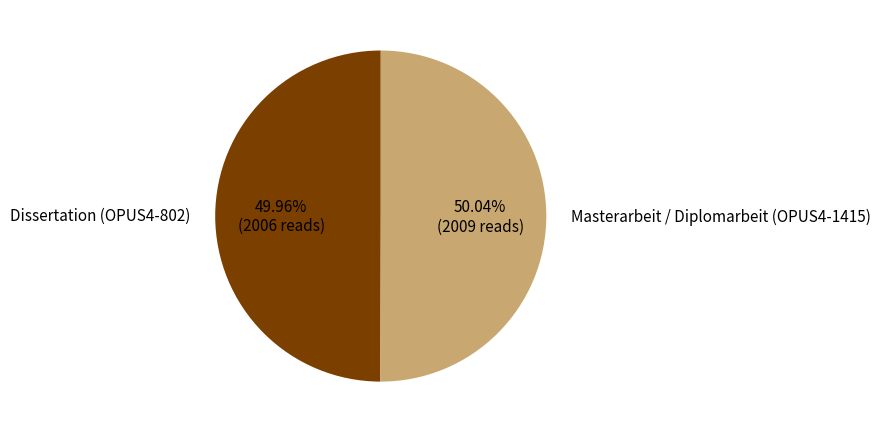

Is there any slice that represents more than half of the pie?

Yes